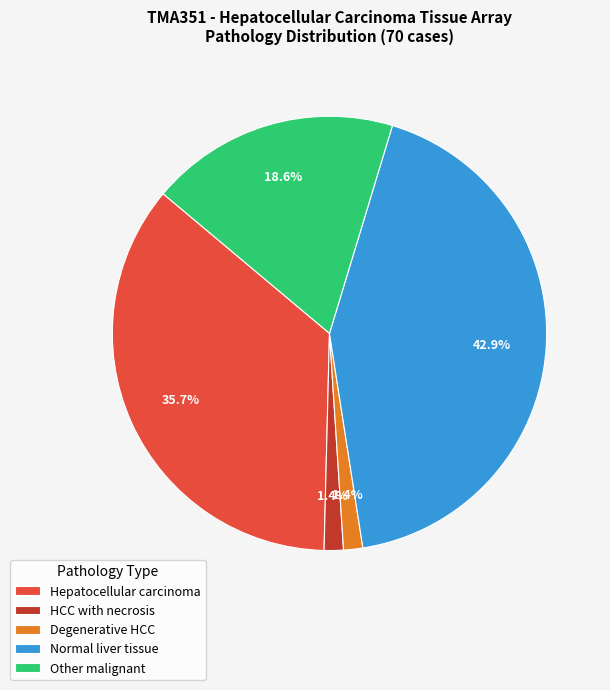

What is the ratio of the value at Hepatocellular carcinoma to the value at Normal liver tissue?

0.8